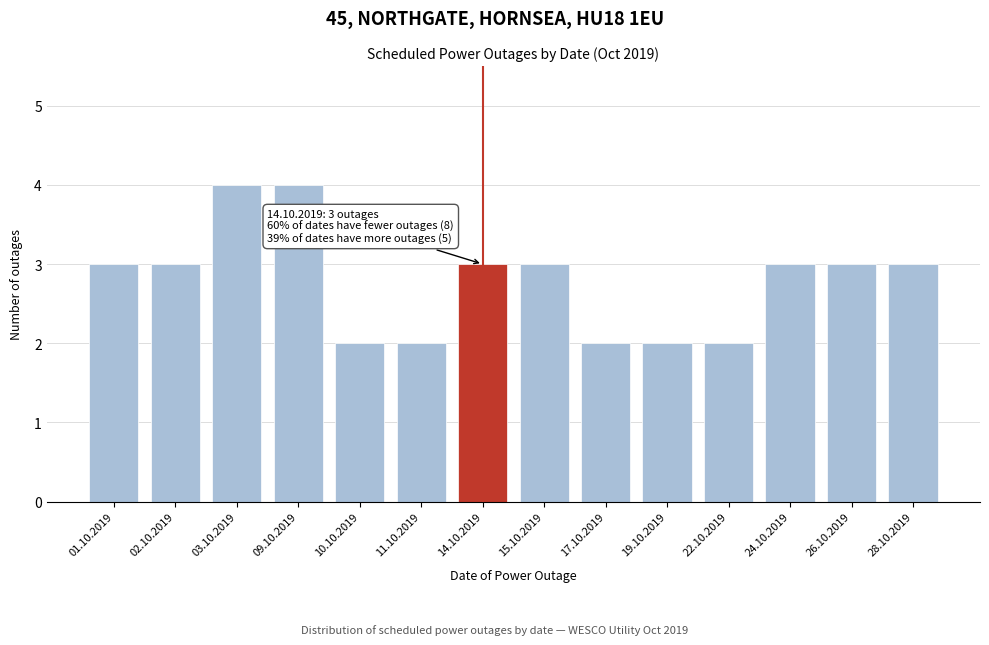

Reading left to right, transcribe all the data shown in this chart.

01.10.2019=3	02.10.2019=3	03.10.2019=4	09.10.2019=4	10.10.2019=2	11.10.2019=2	14.10.2019=3	15.10.2019=3	17.10.2019=2	19.10.2019=2	22.10.2019=2	24.10.2019=3	26.10.2019=3	28.10.2019=3